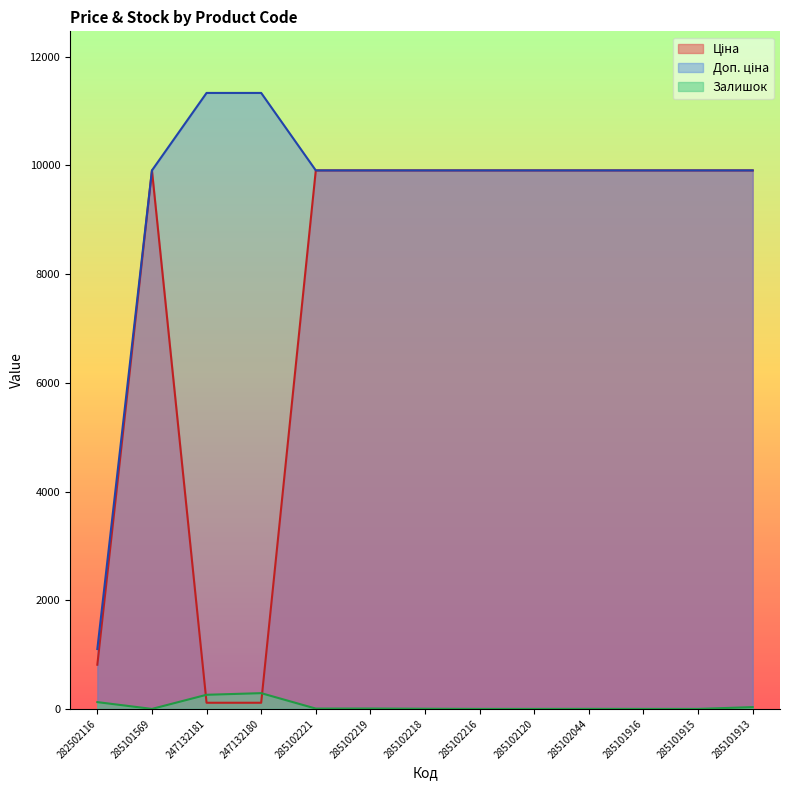

What is the sum of the Ціна values at 285101915 and 285102218?

19817.0